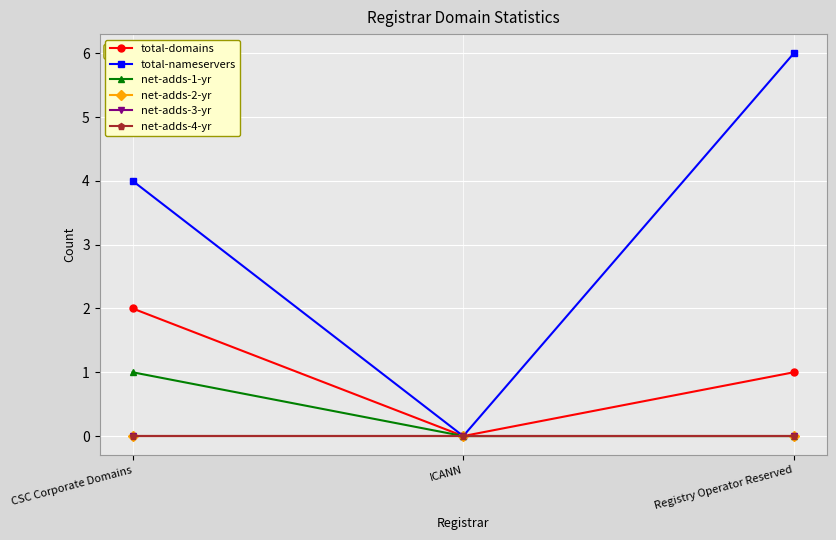

What is the total value across all series at CSC Corporate Domains?

7